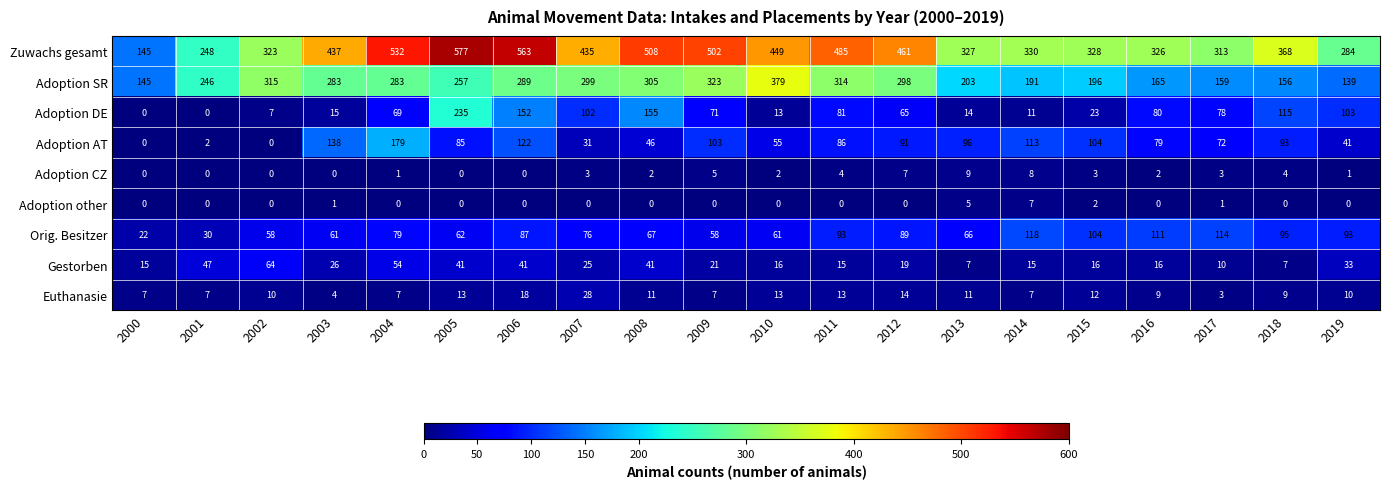

What is the difference between the maximum and minimum values in the Orig. Besitzer series?

96